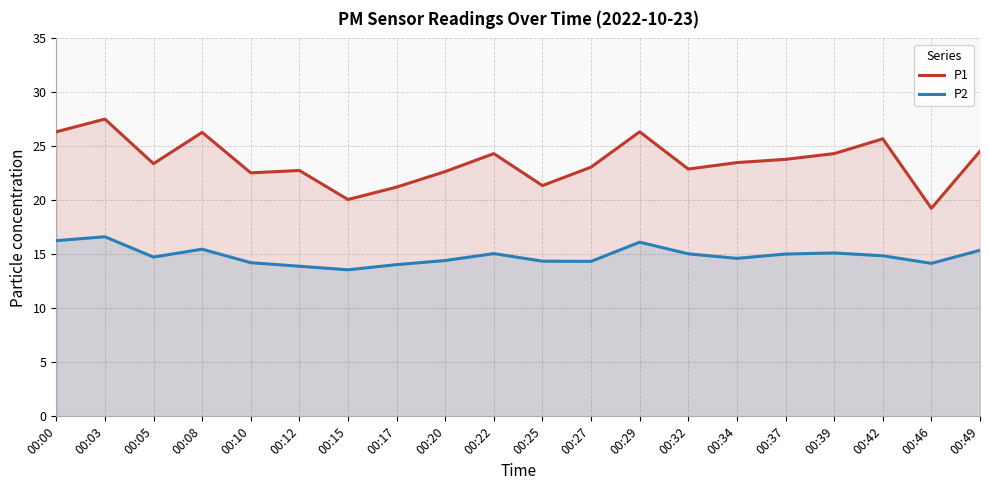

Between 00:32 and 00:46, which series saw the biggest shift?

P1